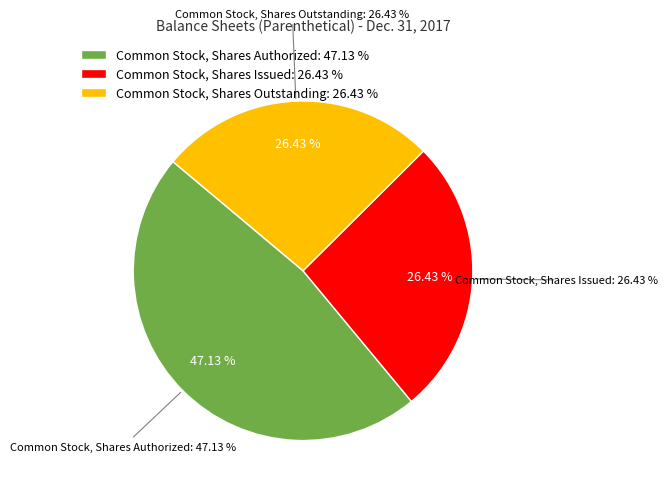

To the nearest percent, what portion does Common Stock, Shares Authorized represent?

47%